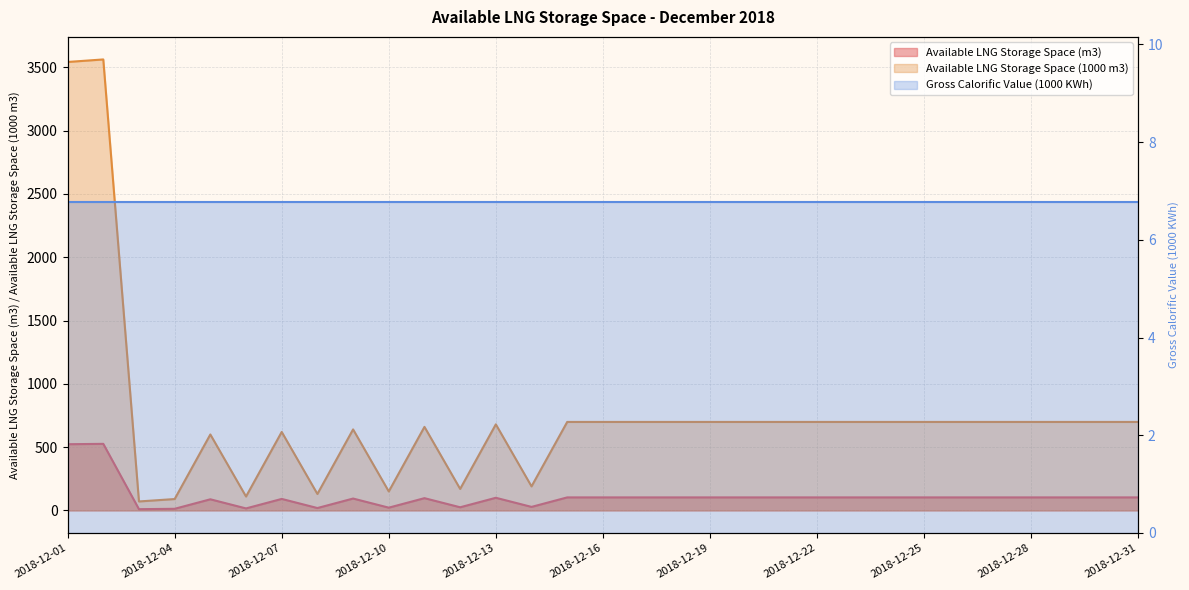

List the labels in order of Available LNG Storage Space (m3) value, largest first.

2018-12-02, 2018-12-01, 2018-12-15, 2018-12-16, 2018-12-17, 2018-12-18, 2018-12-19, 2018-12-20, 2018-12-21, 2018-12-22, 2018-12-23, 2018-12-24, 2018-12-25, 2018-12-26, 2018-12-27, 2018-12-28, 2018-12-29, 2018-12-30, 2018-12-31, 2018-12-13, 2018-12-11, 2018-12-09, 2018-12-07, 2018-12-05, 2018-12-14, 2018-12-12, 2018-12-10, 2018-12-08, 2018-12-06, 2018-12-04, 2018-12-03